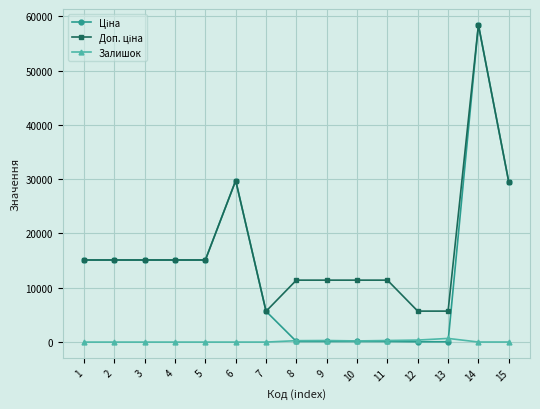

At which category is the sum across all series the highest?

14